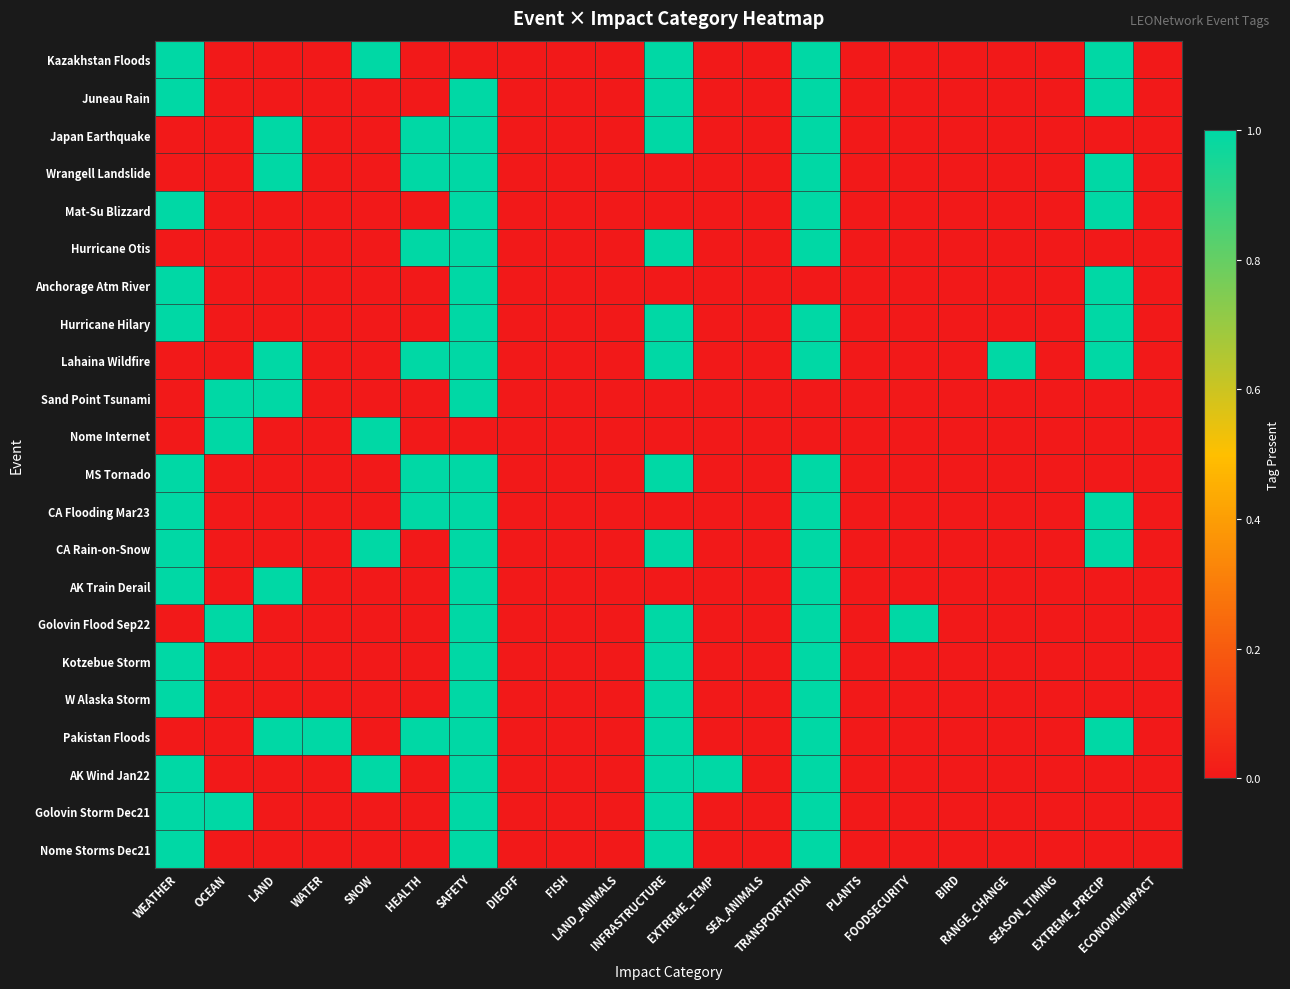

How many categories are shown in the chart?

21